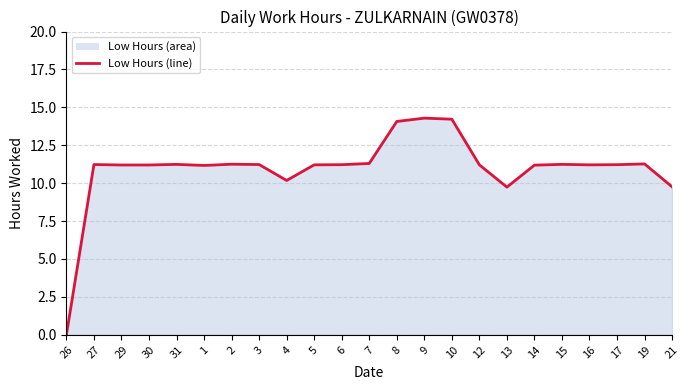

The value at 26 is 5.6. True or false?

False